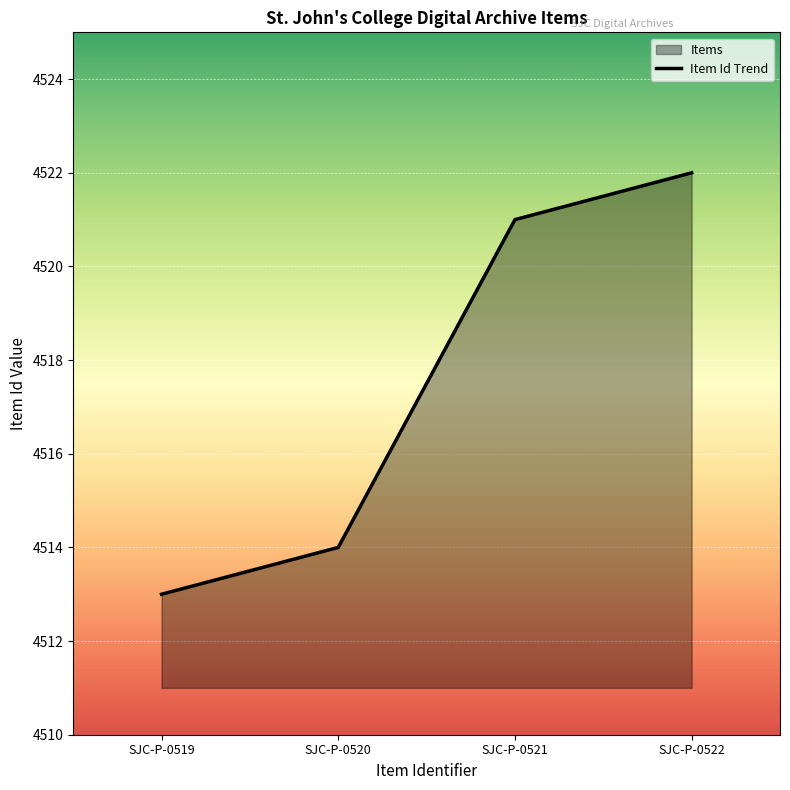

The value at SJC-P-0519 is 4513. True or false?

True